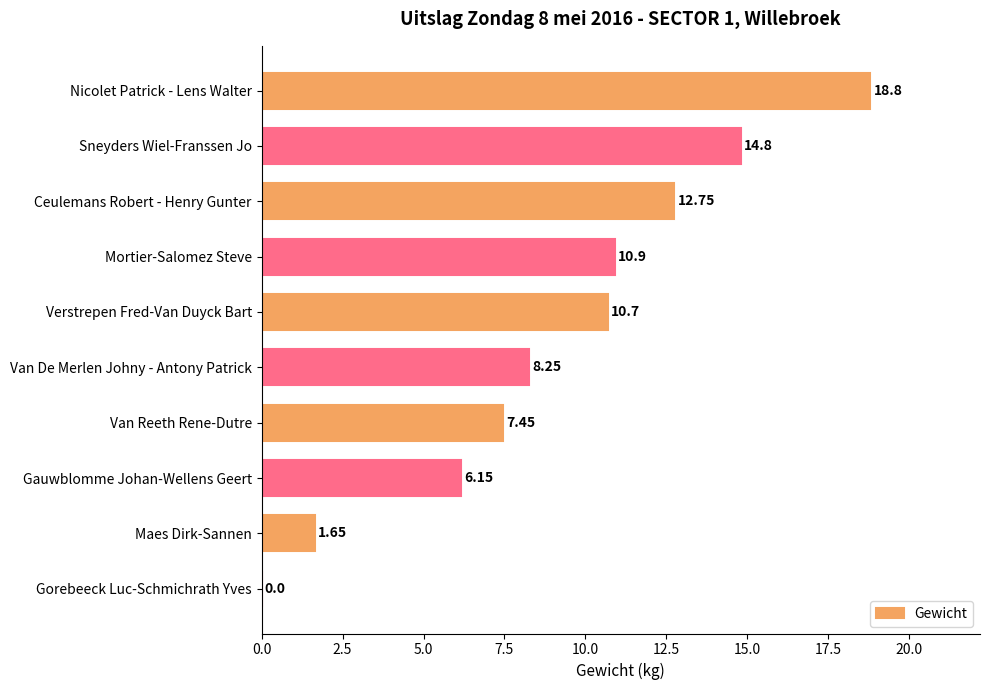

At which category does the chart reach its peak across all series?

Nicolet Patrick - Lens Walter